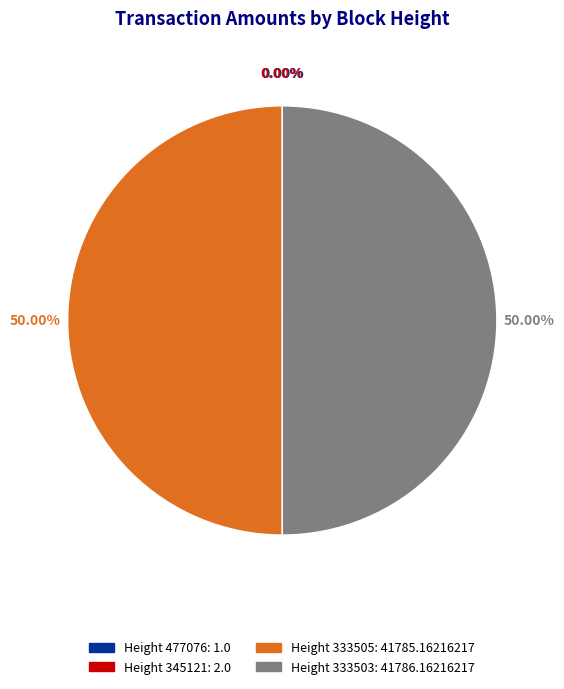

Which category has the biggest portion of the pie?

333503